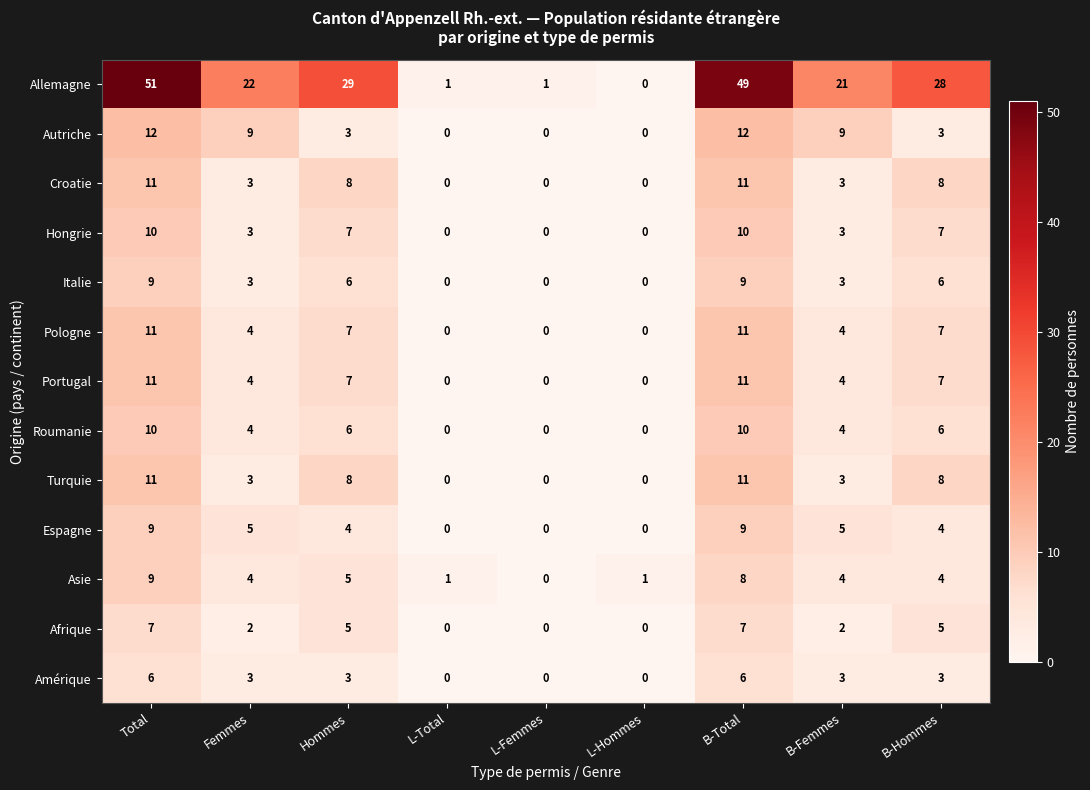

What is the approximate value of Italie at Total?

9